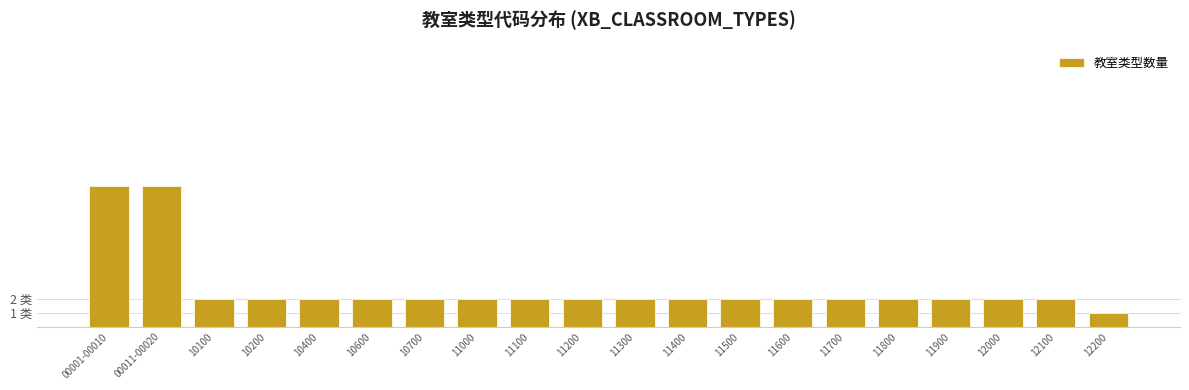

Are the bars horizontal?

No